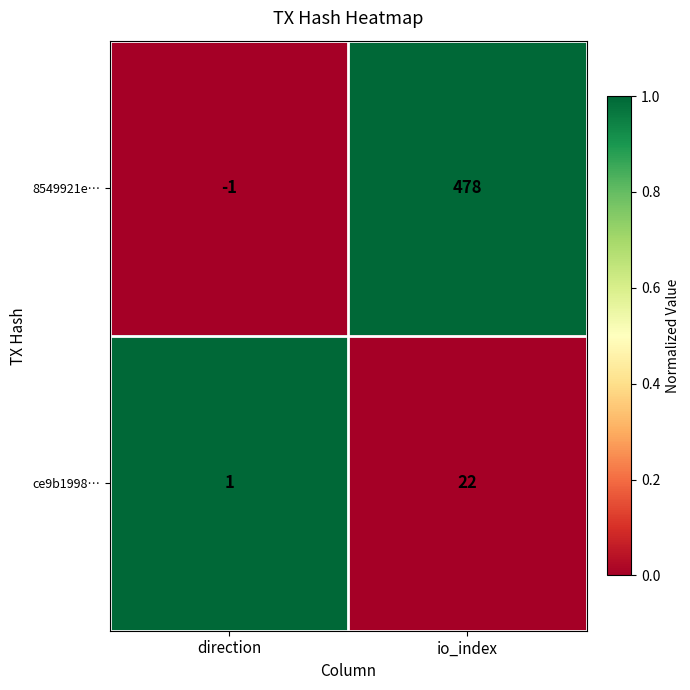

Reading left to right, list all the values displayed in this chart.

8549921e…: direction=-1	io_index=478
ce9b1998…: direction=1	io_index=22